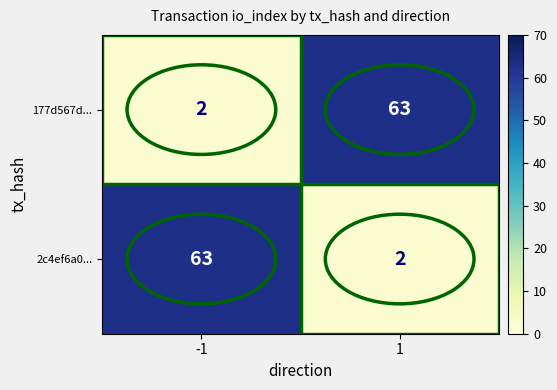

What is the spread (max minus min) of values at -1?

61